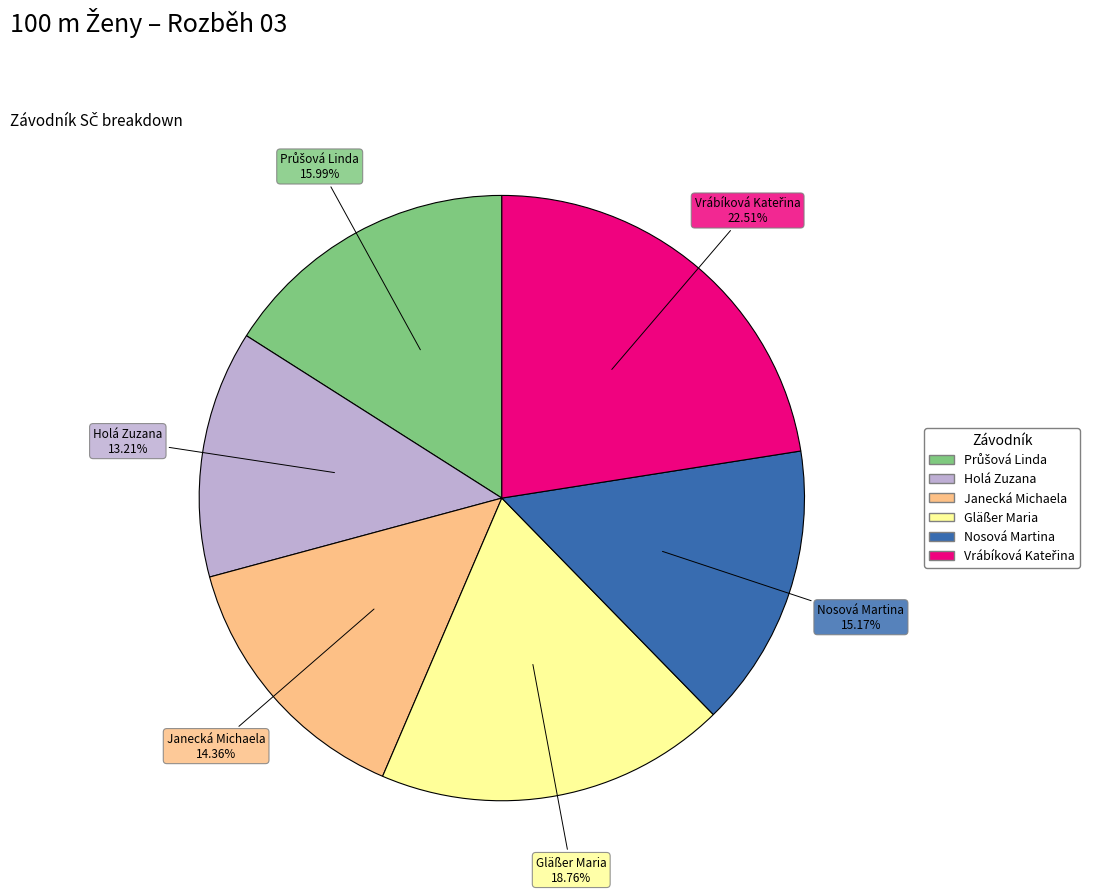

Is the sum of Janecká Michaela and Nosová Martina greater than half?

No